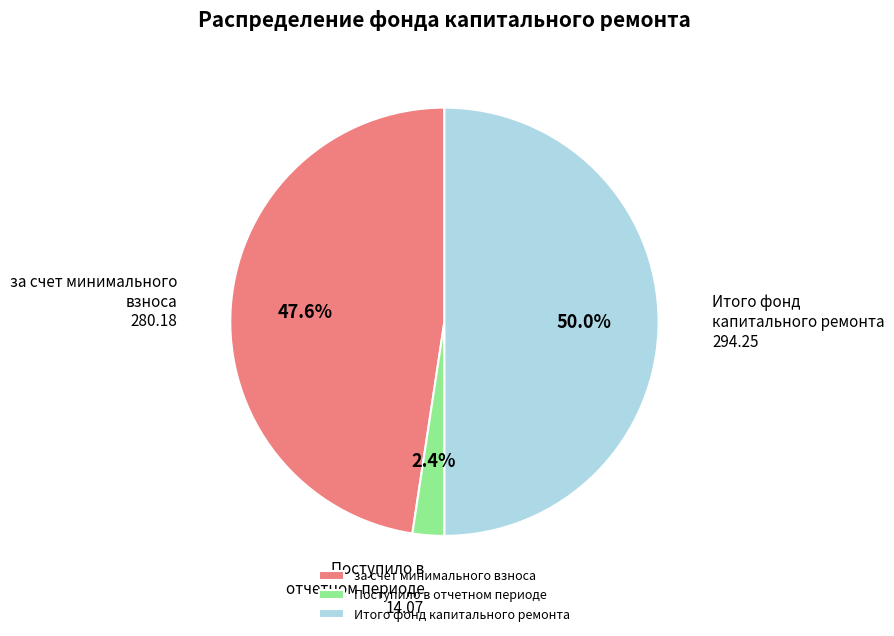

Which slice is the smallest?

Поступило в отчетном периоде